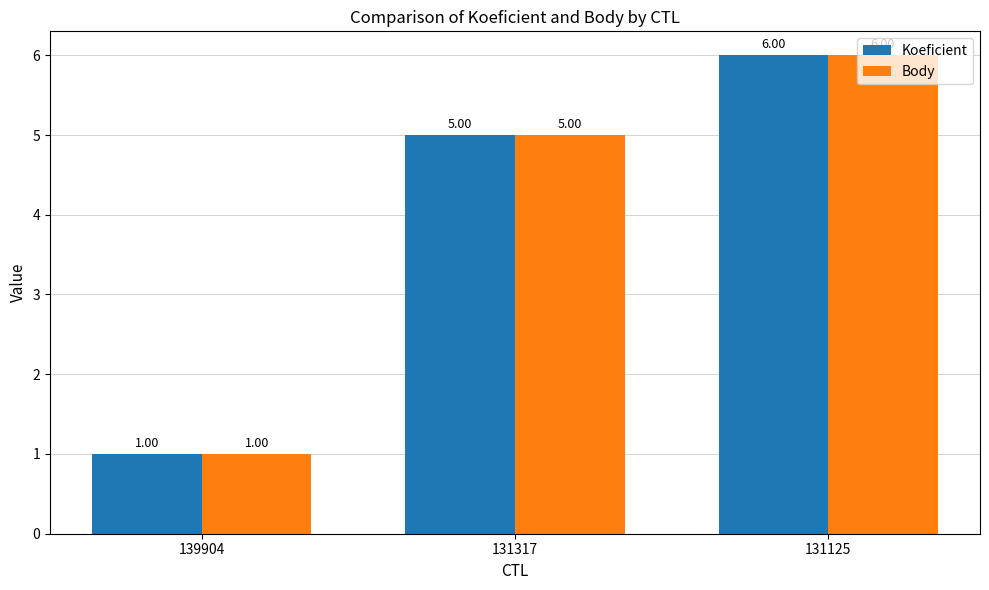

At which category is the sum across all series the highest?

131125